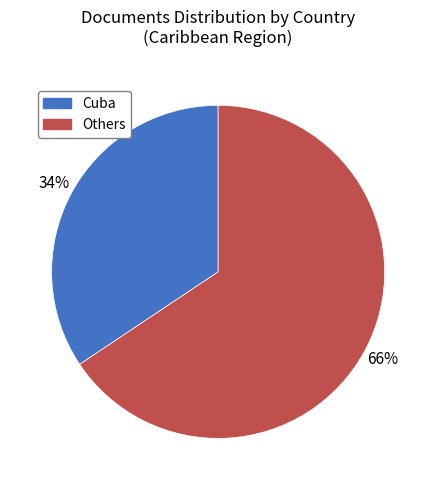

To the nearest percent, what is the average slice percentage?

50%